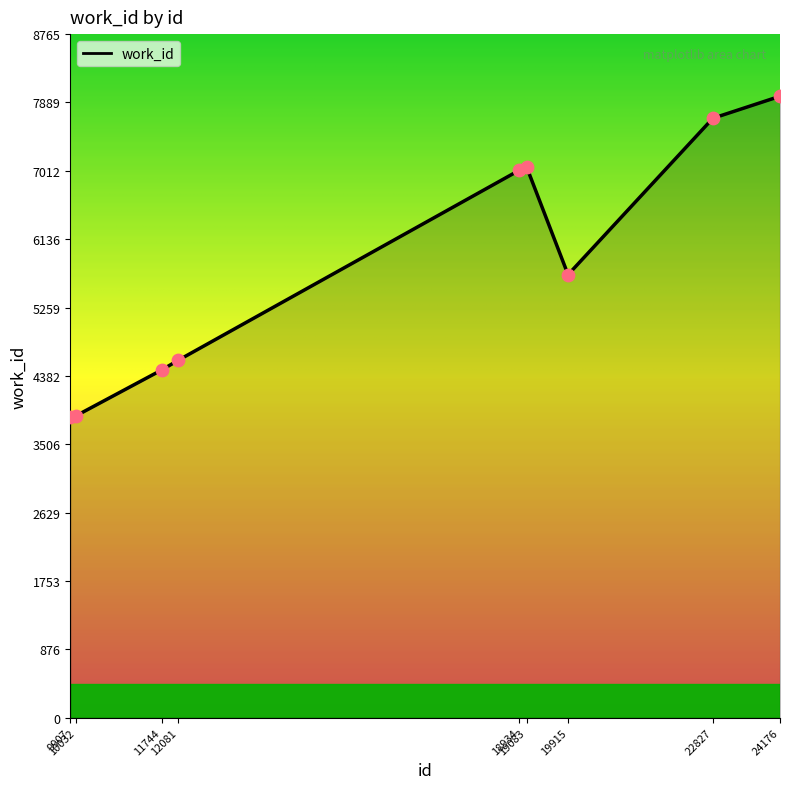

Between 10032 and 11744, which is larger?

11744